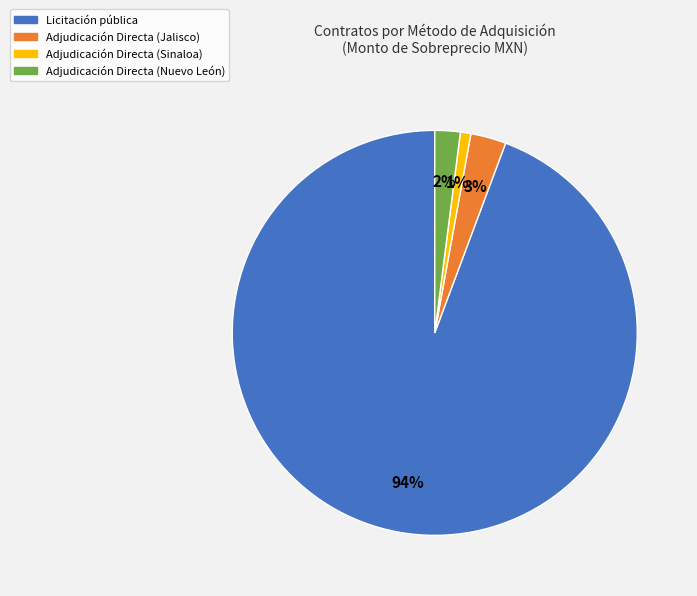

To the nearest percent, what is the combined percentage of Adjudicación Directa (Jalisco) and Licitación pública?

97%